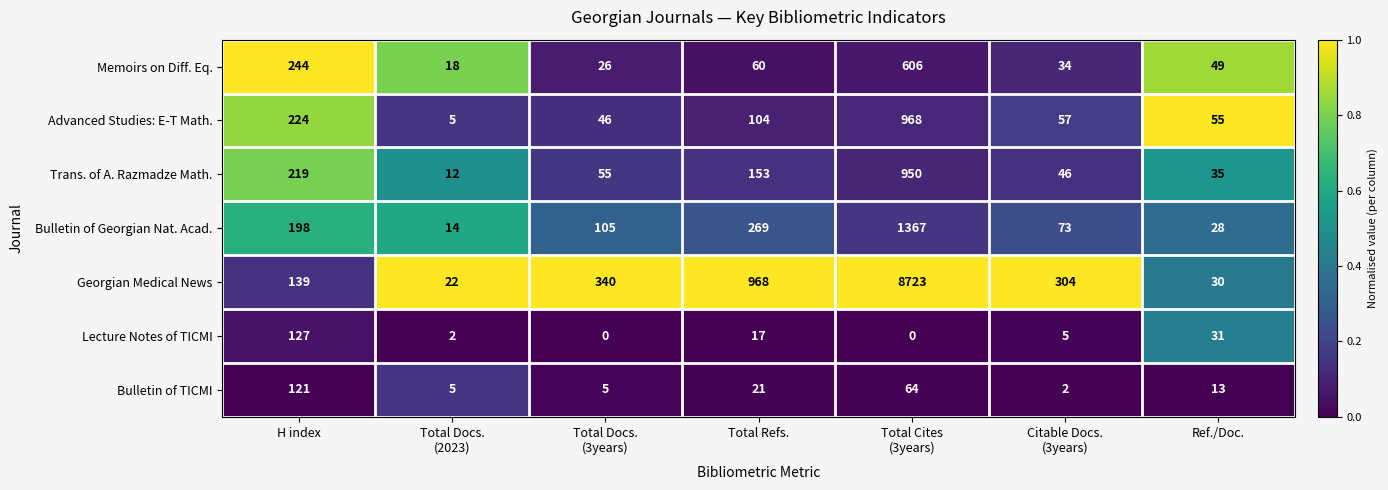

Is it true that Lecture Notes of TICMI equals 31 at Ref./Doc.?

True